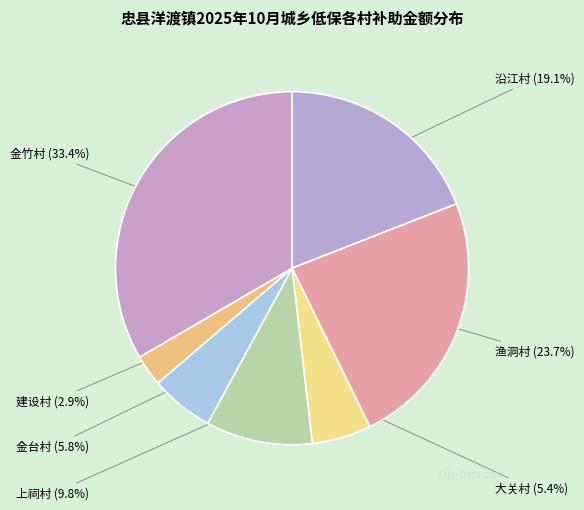

What is the largest slice in the pie chart?

金竹村